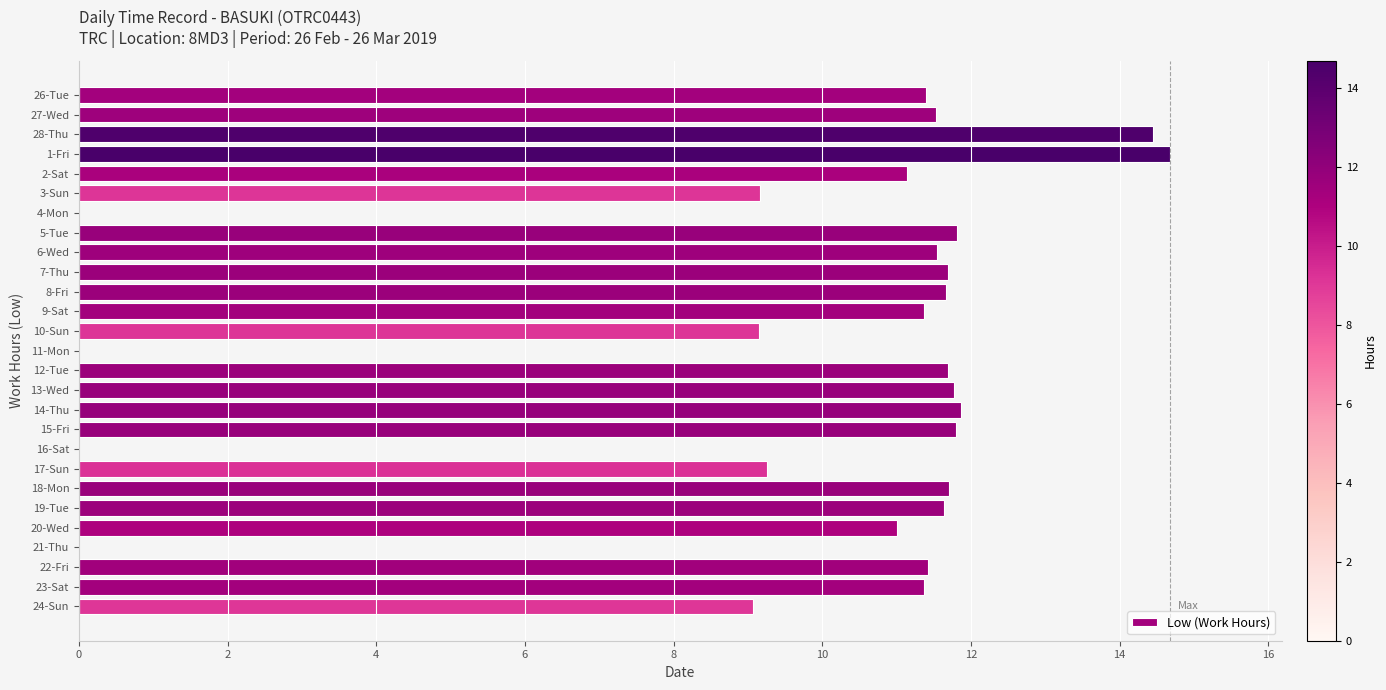

What is the sum of all values?

262.2